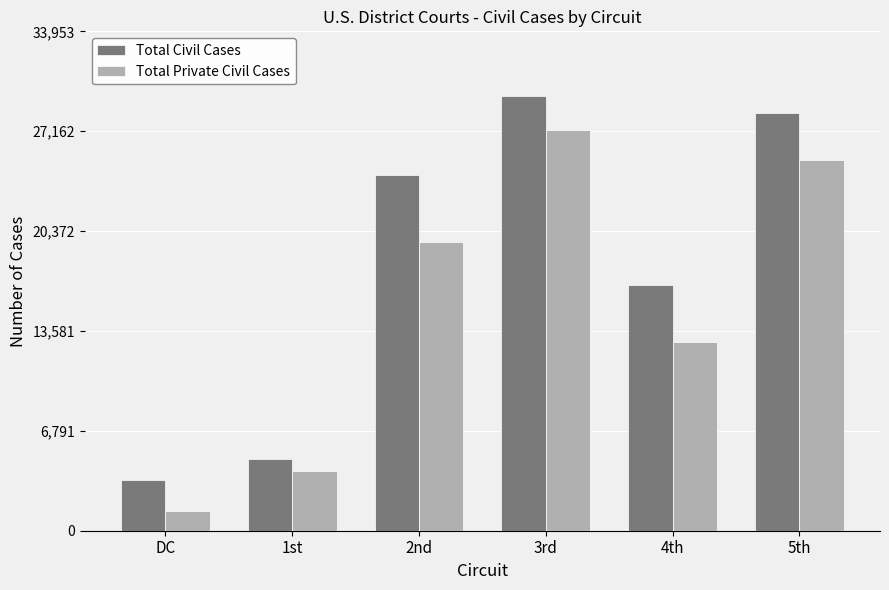

True or false: Total Civil Cases has a value of 6491 at 4th.

False